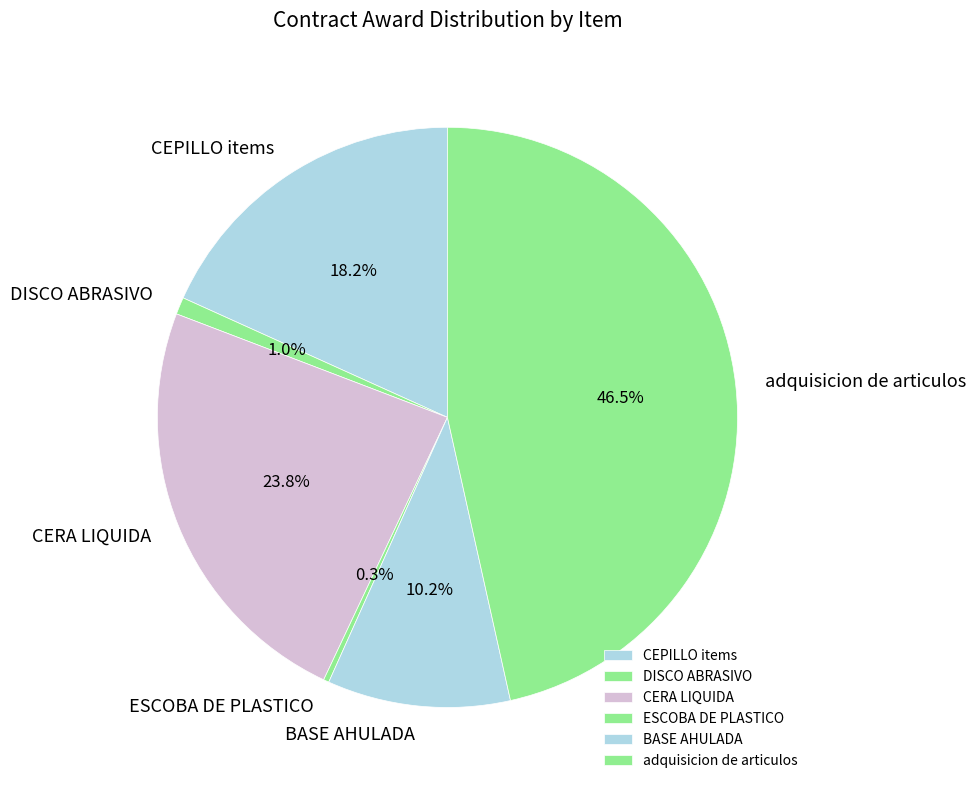

Rank the categories by value from lowest to highest.

ESCOBA DE PLASTICO, DISCO ABRASIVO, BASE AHULADA, CEPILLO items, CERA LIQUIDA, adquisicion de articulos